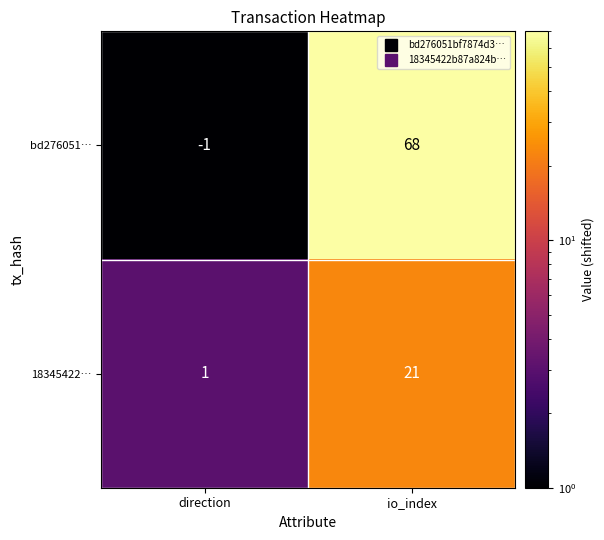

What is the difference between the maximum and minimum values in the 18345422… series?

20